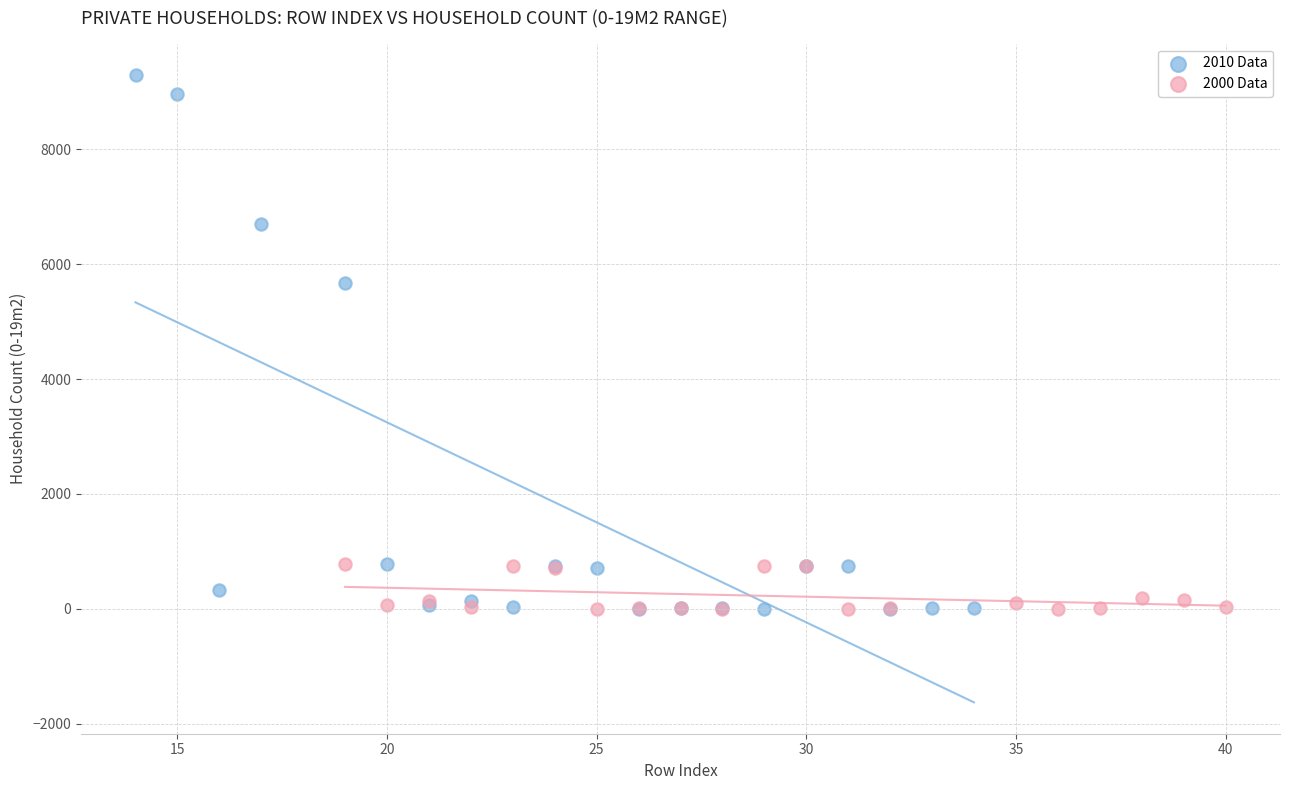

Which series contains the highest Y value?

2010 Data